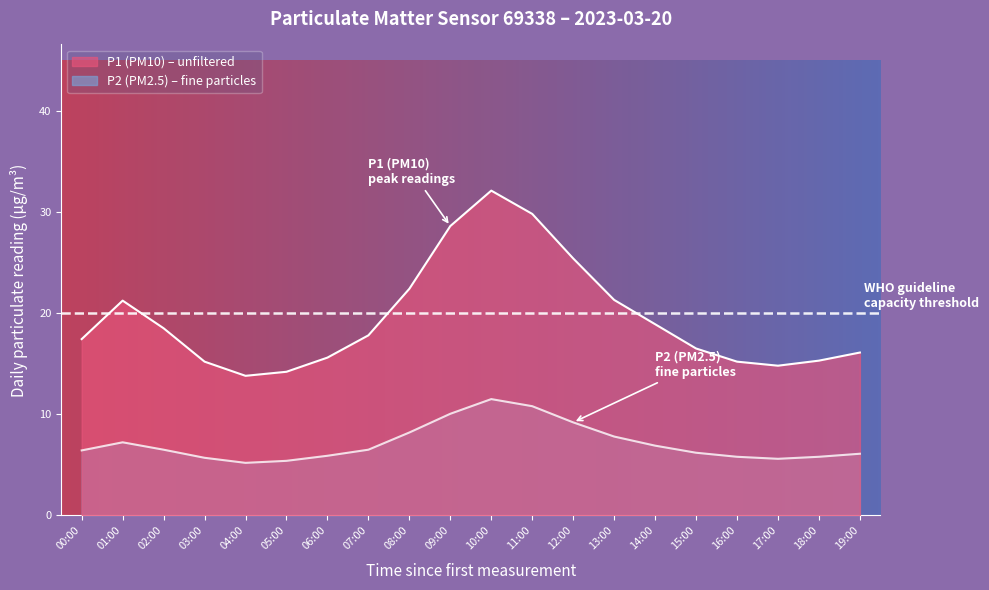

The P2 series shows 5.8 at 16:00. True or false?

True